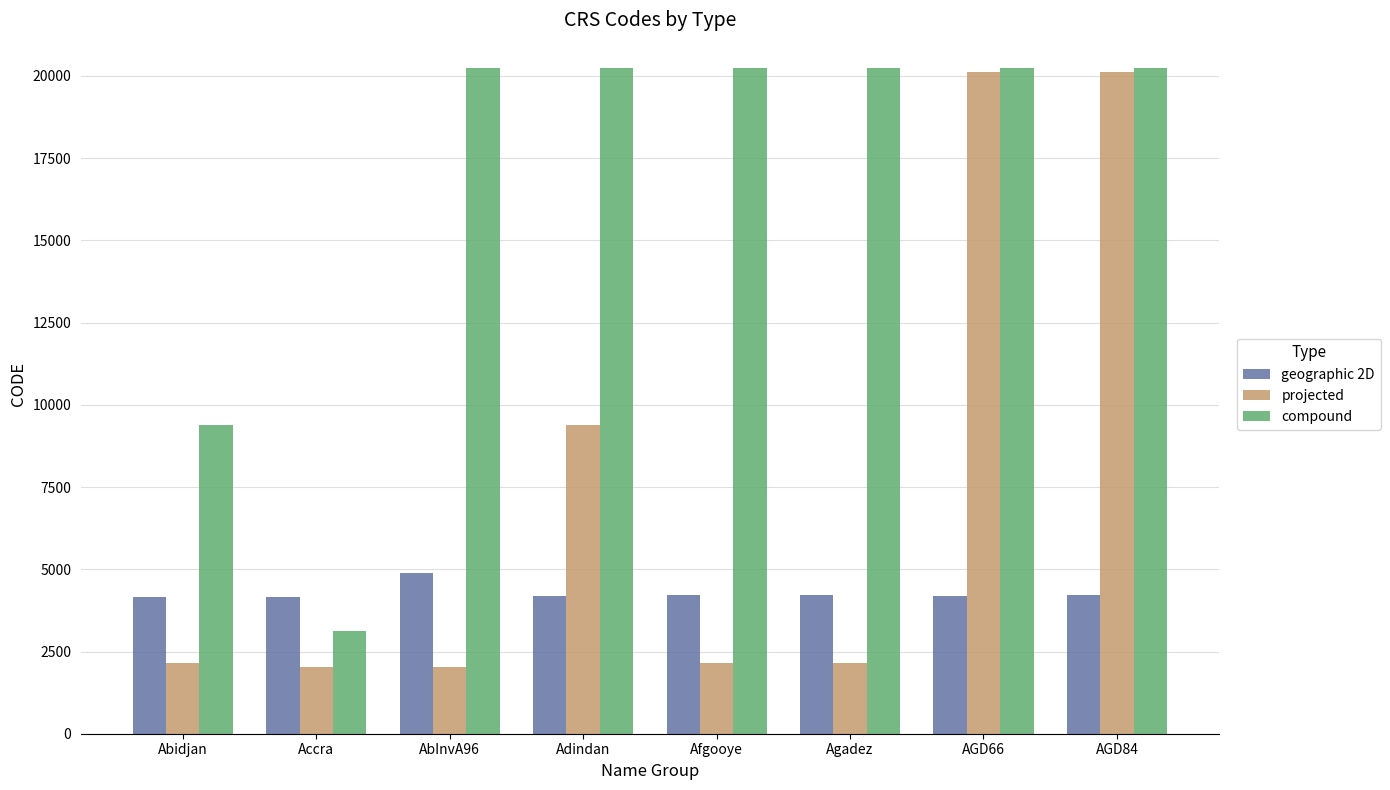

At how many categories does at least one series exceed 15749?

6